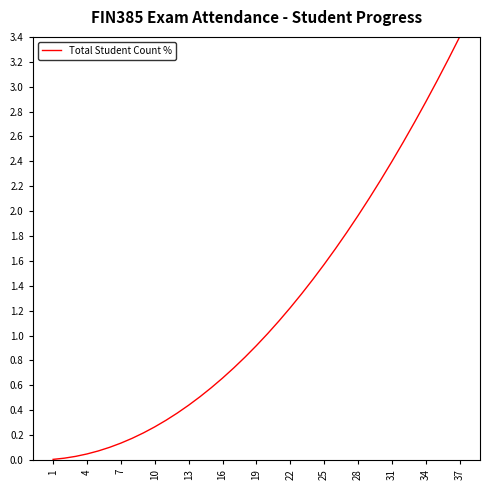

What is the maximum value shown in the chart?

3.4